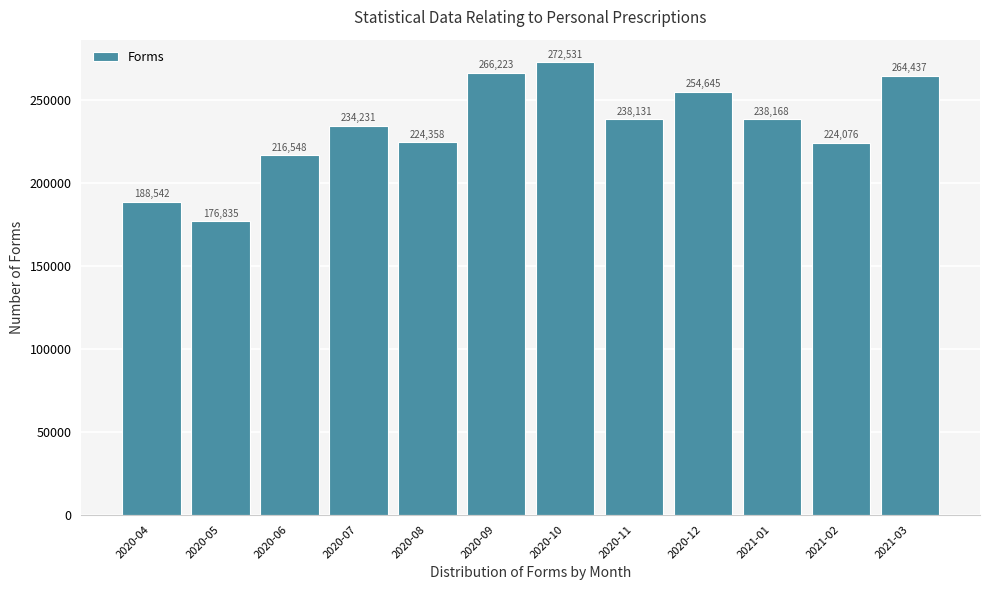

Reading left to right, transcribe all the data shown in this chart.

188542	176835	216548	234231	224358	266223	272531	238131	254645	238168	224076	264437